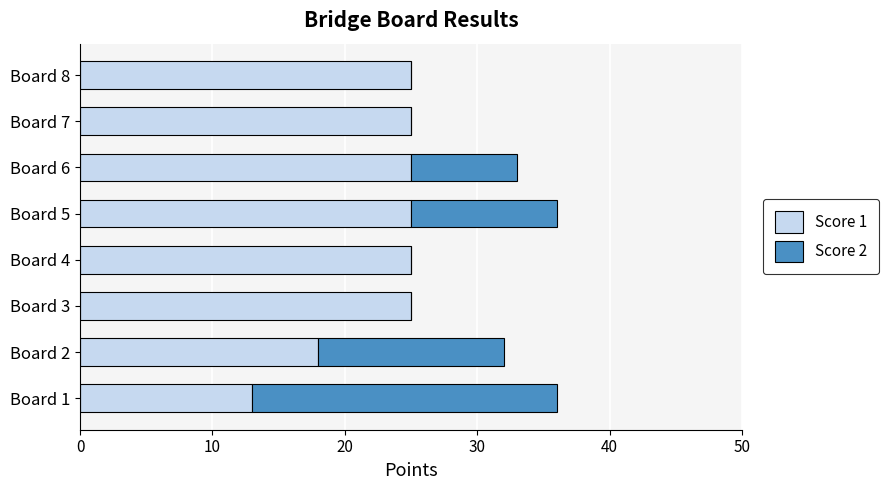

What is the highest value of the Score 1 series?

25